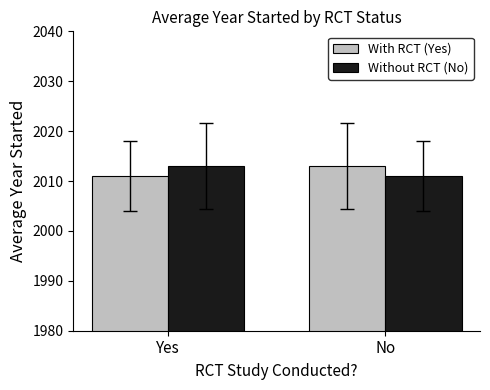

Reading right to left, list all the values displayed in this chart.

With RCT (Yes): 2013.0	2011.0
Without RCT (No): 2011.0	2013.0